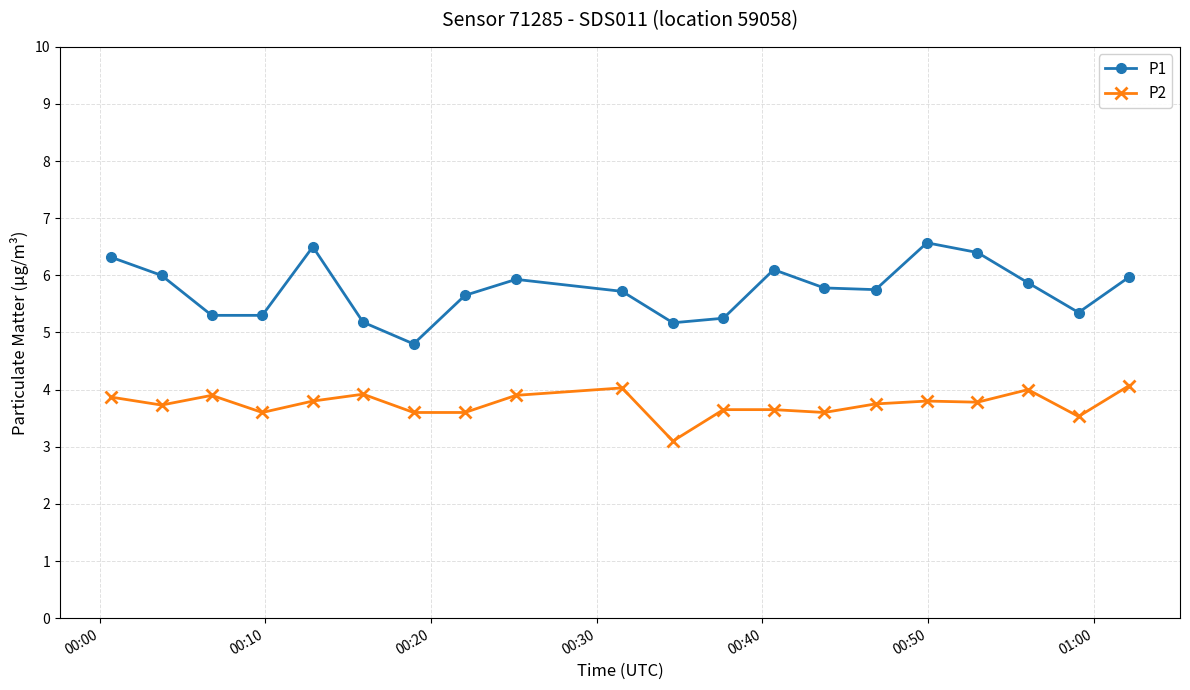

What is the highest value of the P1 series?

6.6